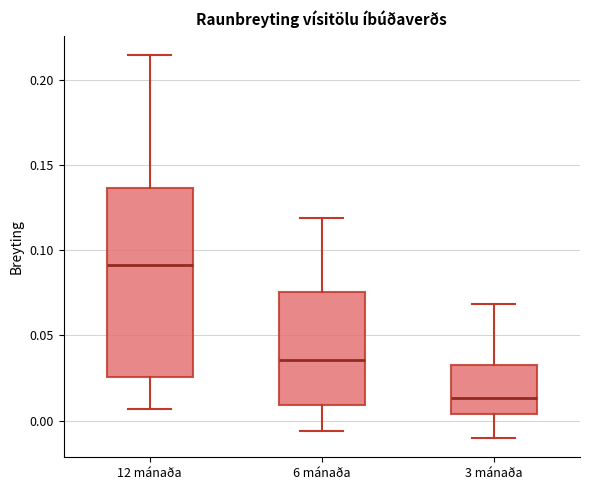

Which box is the tallest, from its lower edge to its upper edge?

12 mánaða